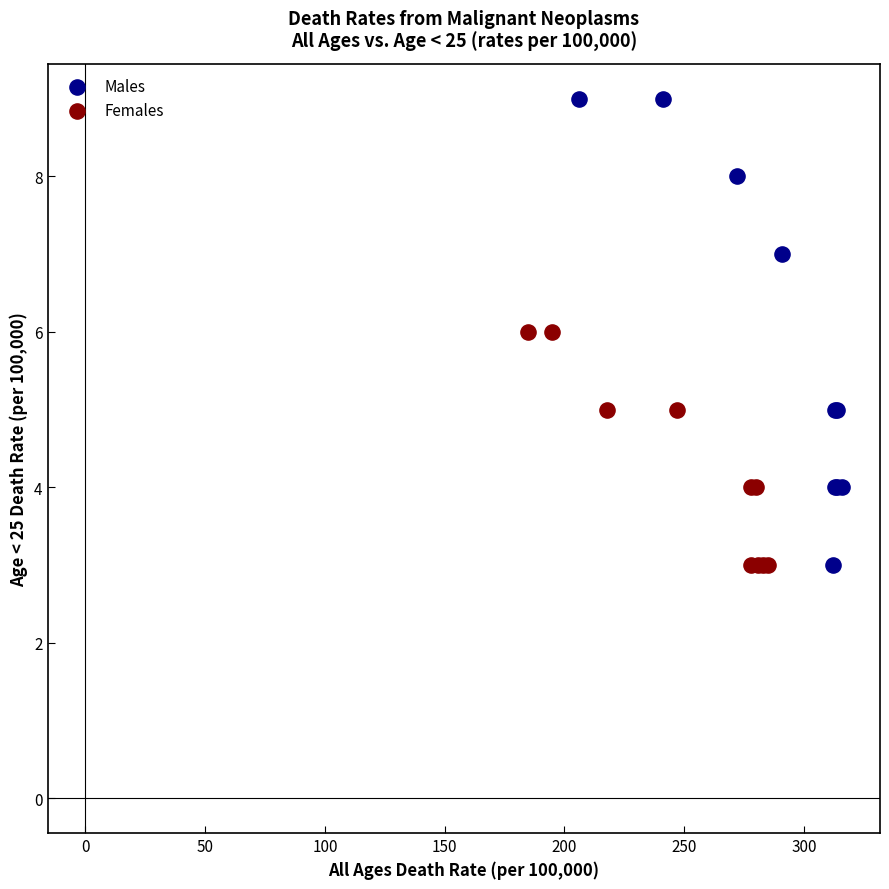

Which series reaches the maximum Y coordinate?

Males